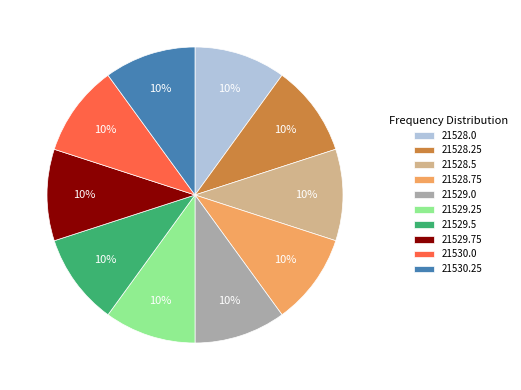

Count the number of slices in the pie.

10